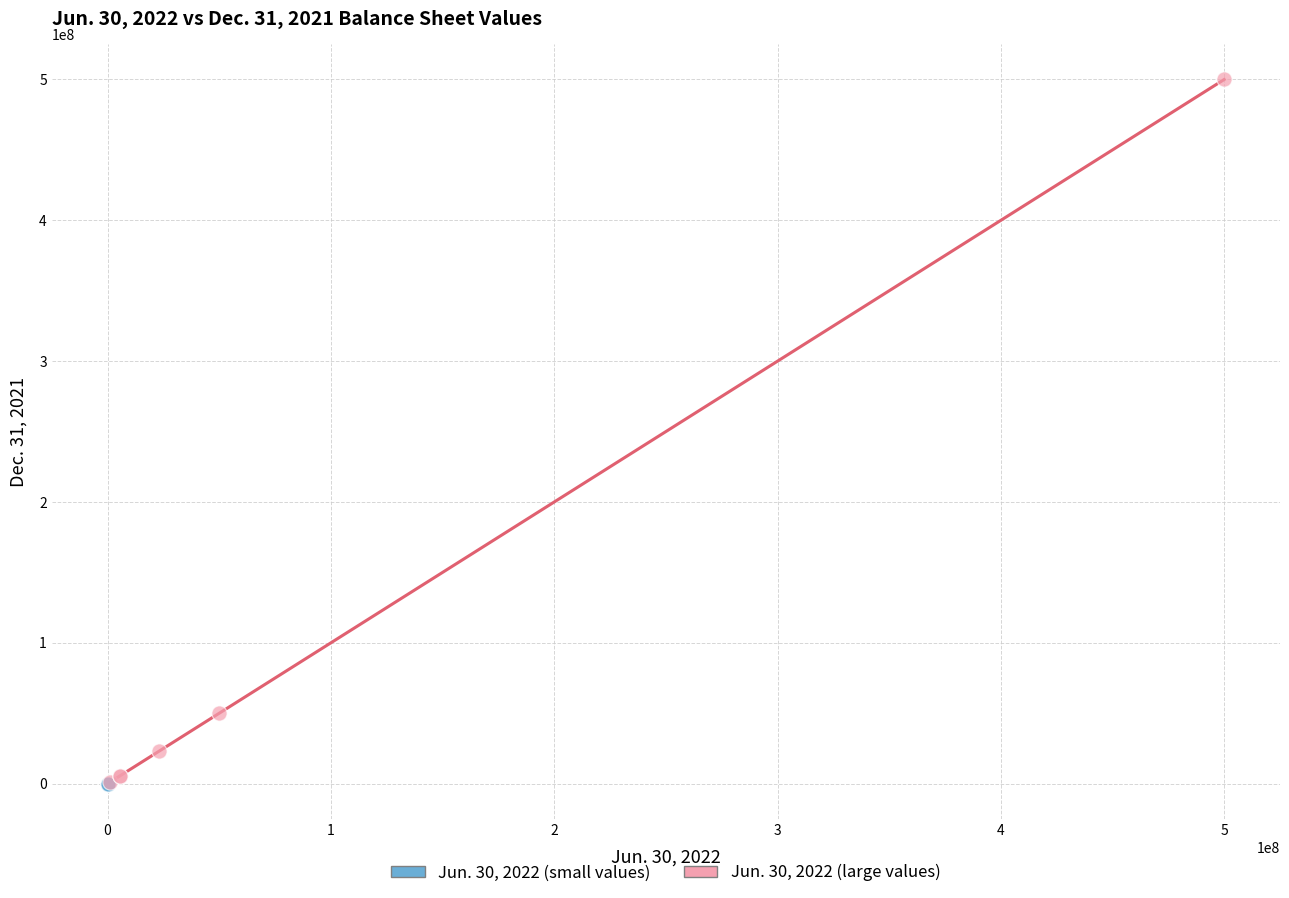

Which series has the widest spread of Y values?

Jun. 30, 2022 (large values)